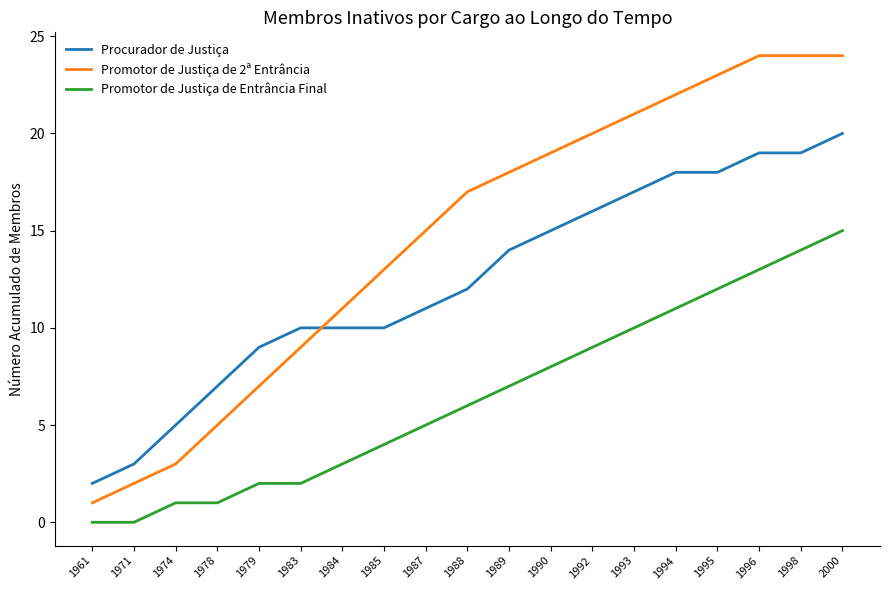

At 1984, list the series in order from largest to smallest.

Promotor de Justiça de 2ª Entrância, Procurador de Justiça, Promotor de Justiça de Entrância Final